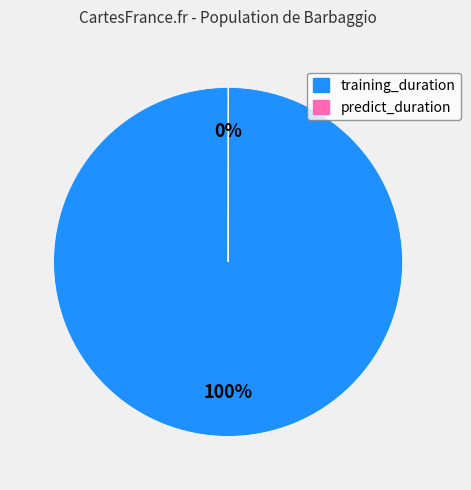

To the nearest percent, what percentage of the pie is training_duration?

100%